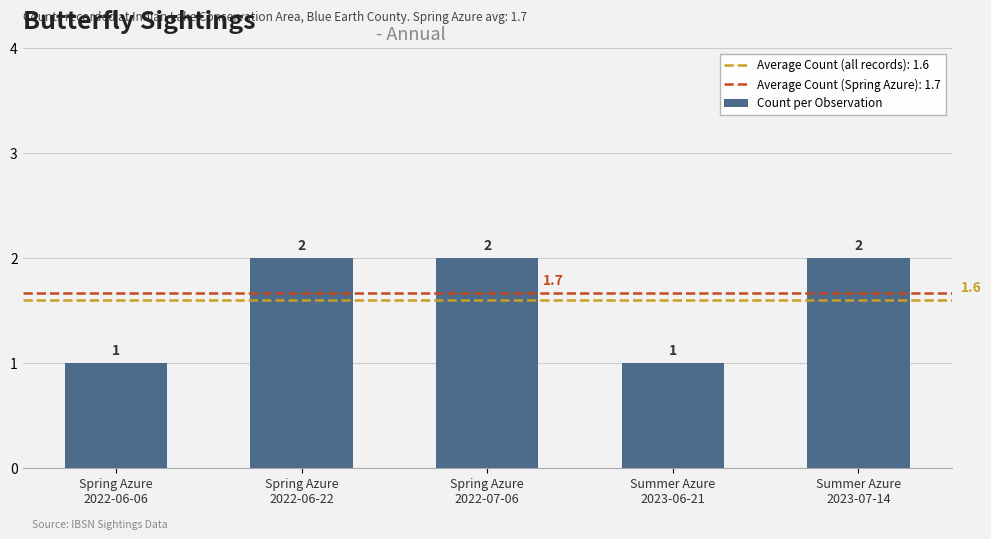

What is the ratio of the value at Summer Azure
2023-07-14 to the value at Summer Azure
2023-06-21?

2.0